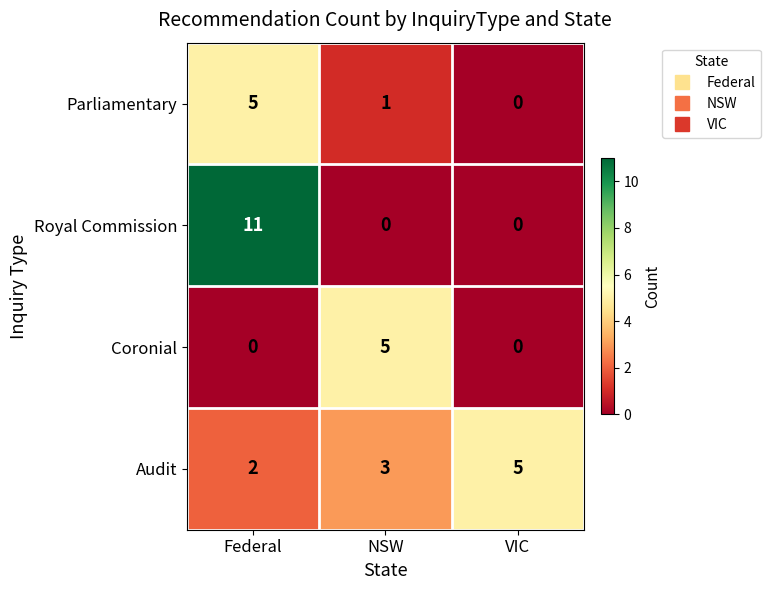

What is the difference between the maximum and minimum values in the Parliamentary series?

5